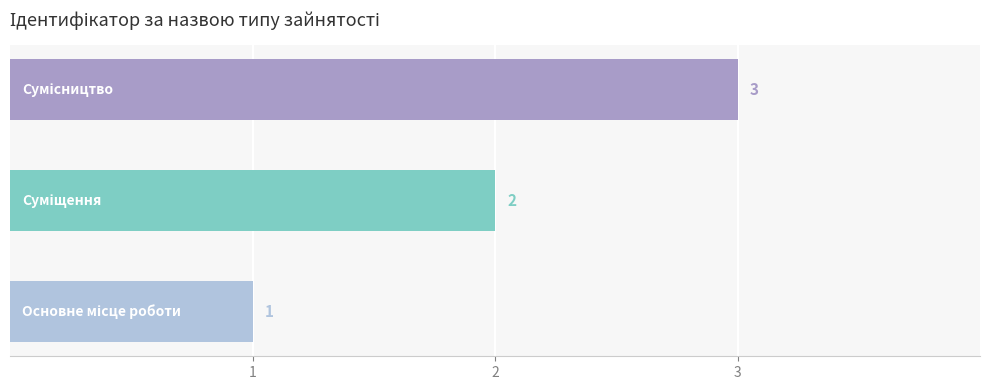

What is the maximum value shown in the chart?

3